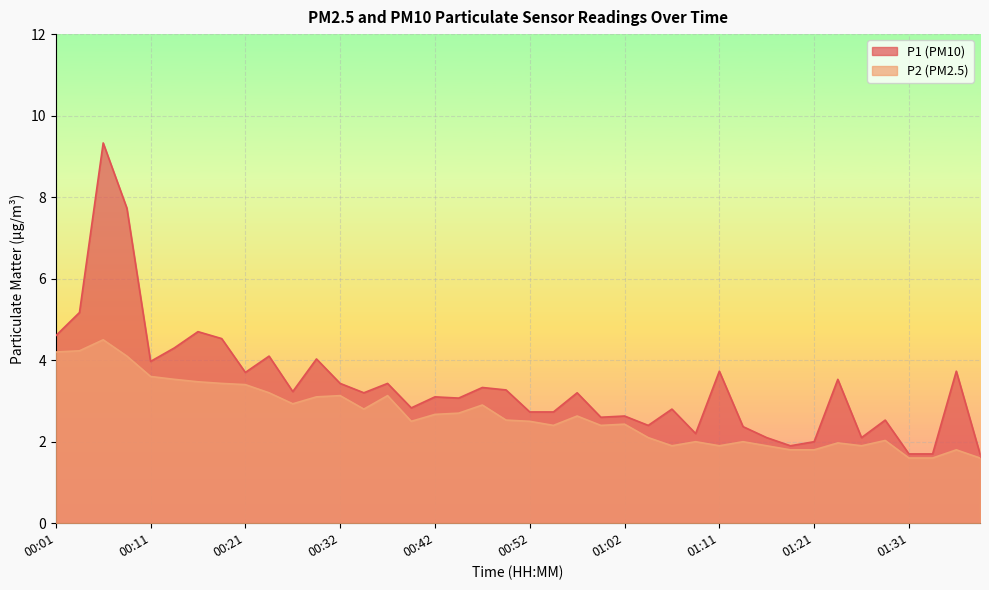

Is it true that P1 equals 3.3 at 01:29?

False